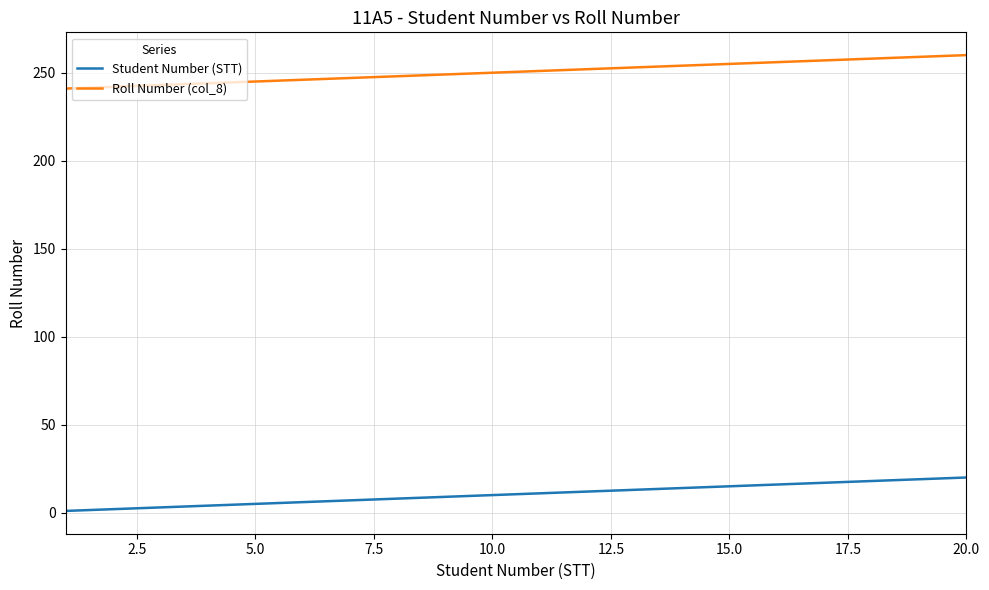

Rank the series by their maximum value, from lowest to highest.

Student Number (STT), Roll Number (col_8)